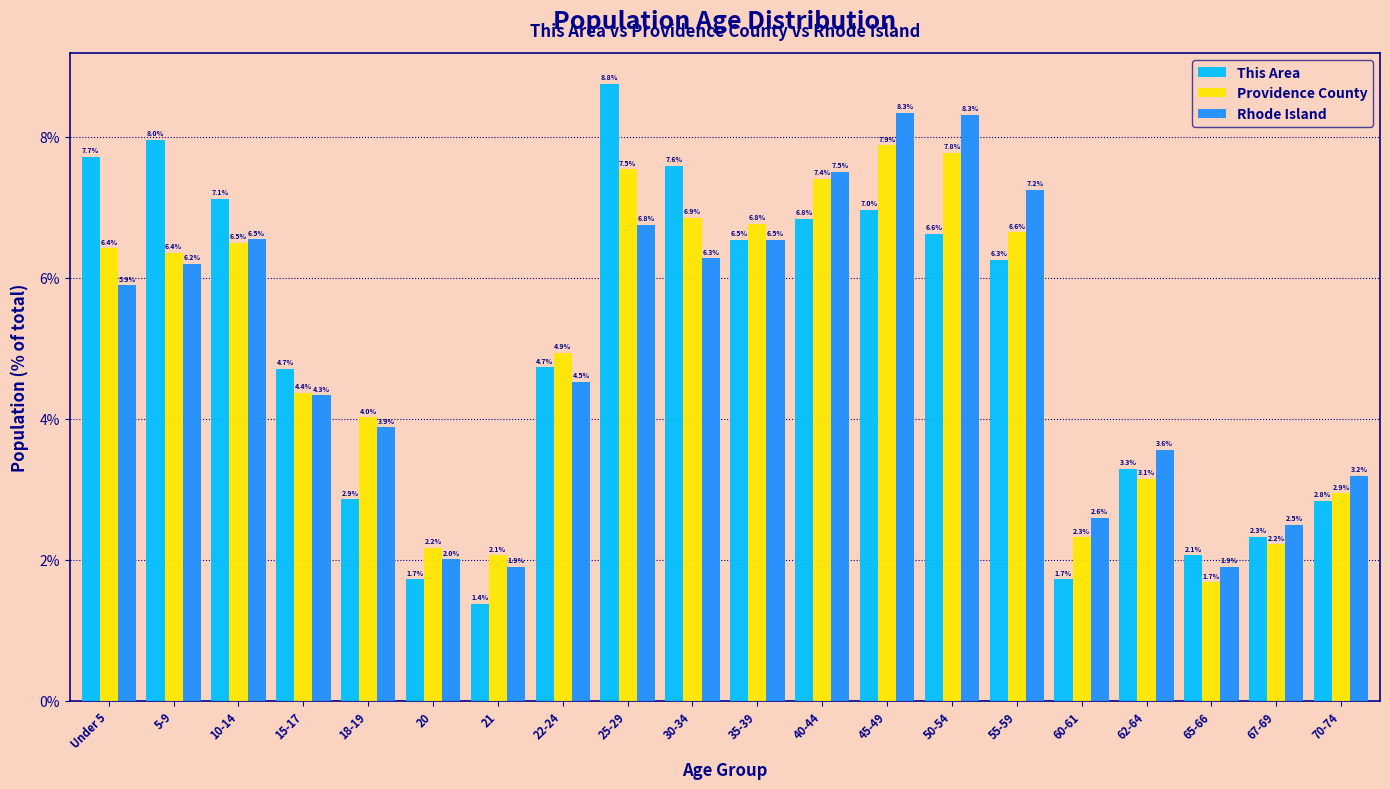

Reading left to right, list all the values displayed in this chart.

This Area: Under 5=7.7	5-9=8.0	10-14=7.1	15-17=4.7	18-19=2.9	20=1.7	21=1.4	22-24=4.7	25-29=8.8	30-34=7.6	35-39=6.5	40-44=6.8	45-49=7.0	50-54=6.6	55-59=6.3	60-61=1.7	62-64=3.3	65-66=2.1	67-69=2.3	70-74=2.8
Providence County: Under 5=6.4	5-9=6.4	10-14=6.5	15-17=4.4	18-19=4.0	20=2.2	21=2.1	22-24=4.9	25-29=7.5	30-34=6.9	35-39=6.8	40-44=7.4	45-49=7.9	50-54=7.8	55-59=6.6	60-61=2.3	62-64=3.1	65-66=1.7	67-69=2.2	70-74=2.9
Rhode Island: Under 5=5.9	5-9=6.2	10-14=6.5	15-17=4.3	18-19=3.9	20=2.0	21=1.9	22-24=4.5	25-29=6.8	30-34=6.3	35-39=6.5	40-44=7.5	45-49=8.3	50-54=8.3	55-59=7.2	60-61=2.6	62-64=3.6	65-66=1.9	67-69=2.5	70-74=3.2